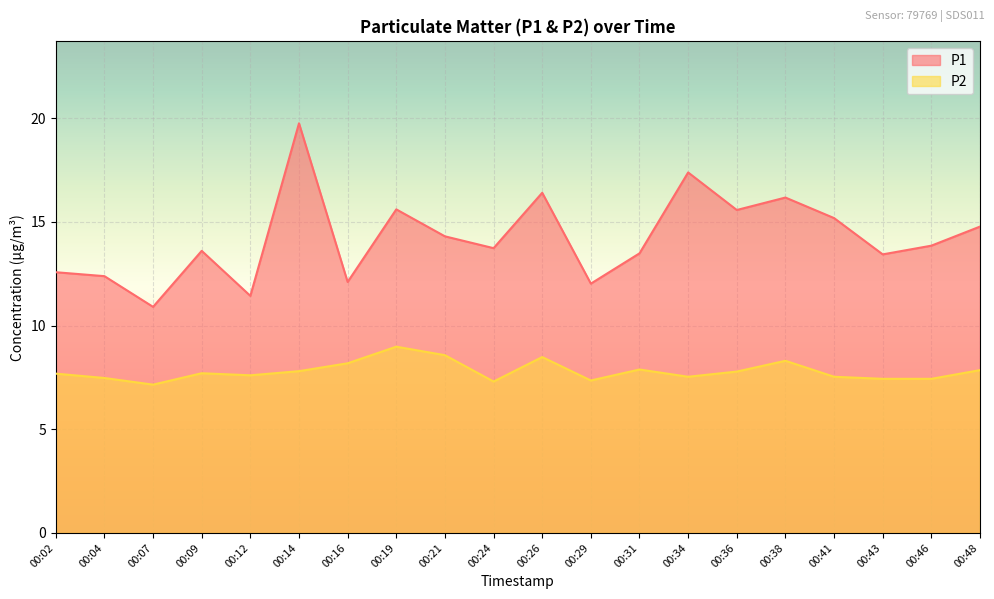

Reading right to left, list all the values displayed in this chart.

P1: 14.8	13.8	13.4	15.2	16.2	15.6	17.4	13.5	12.0	16.4	13.7	14.3	15.6	12.1	19.8	11.4	13.6	10.9	12.4	12.6
P2: 7.8	7.4	7.4	7.5	8.3	7.8	7.5	7.9	7.3	8.5	7.3	8.6	9.0	8.2	7.8	7.6	7.7	7.2	7.5	7.7